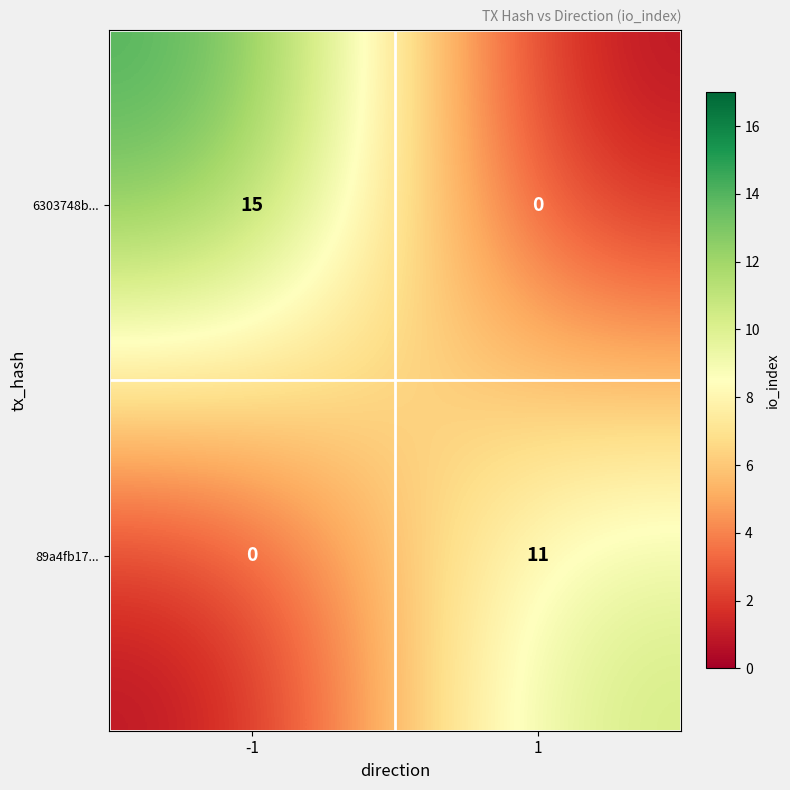

Rank the series by their average value, from highest to lowest.

6303748b..., 89a4fb17...